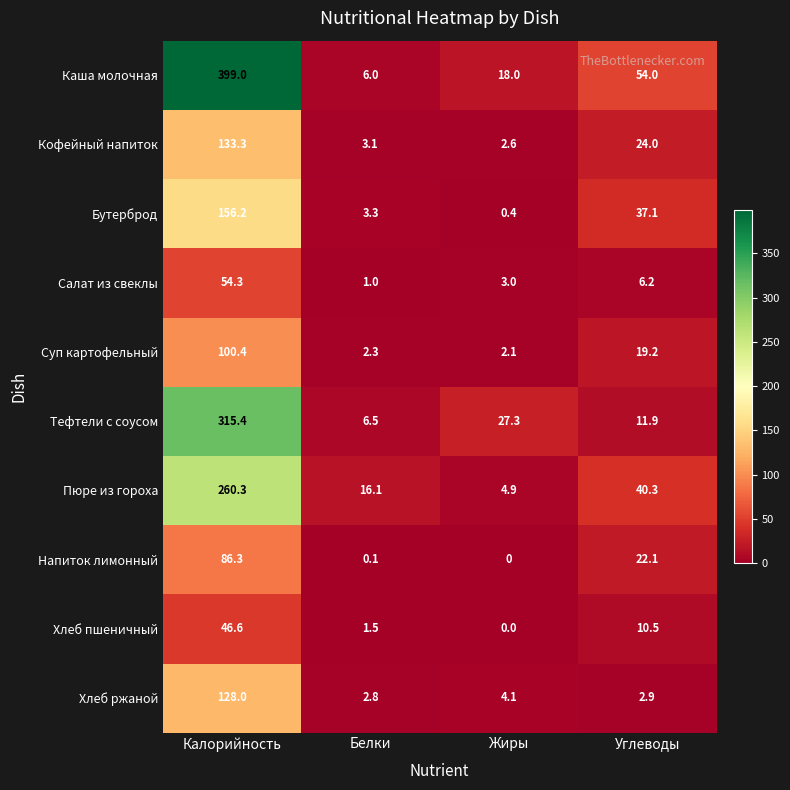

What is the greatest value displayed?

399.0